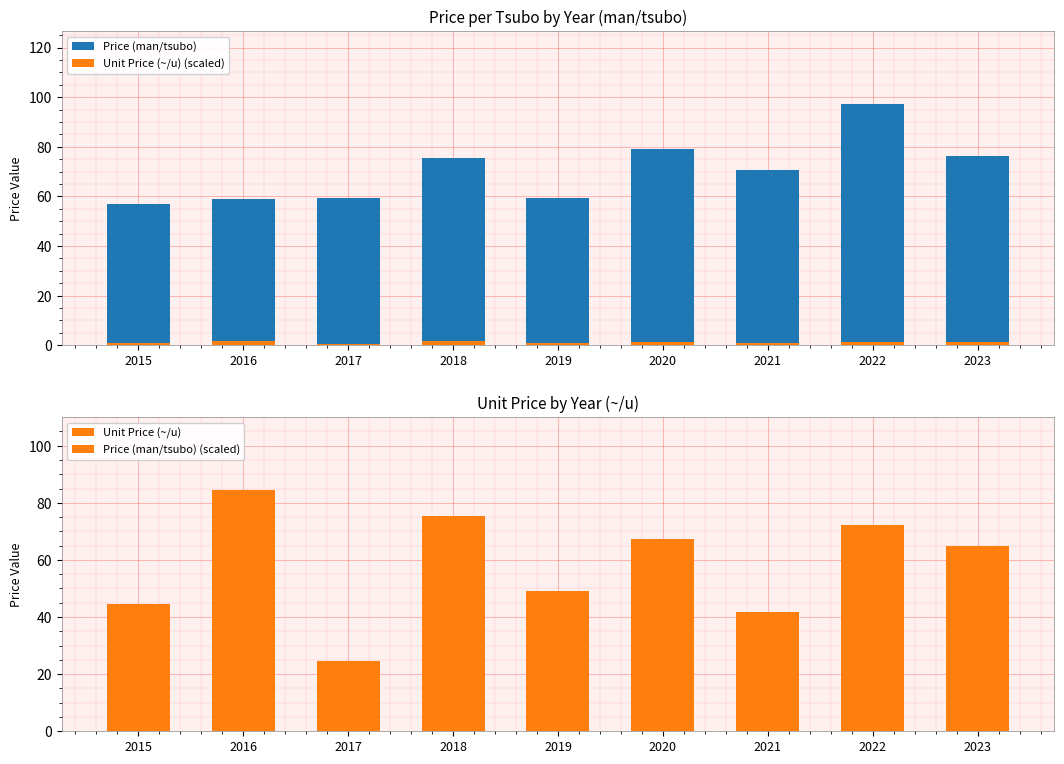

What are all the series names shown in the legend?

Price (man/tsubo), Unit Price (~/u) (scaled), Unit Price (~/u), Price (man/tsubo) (scaled)